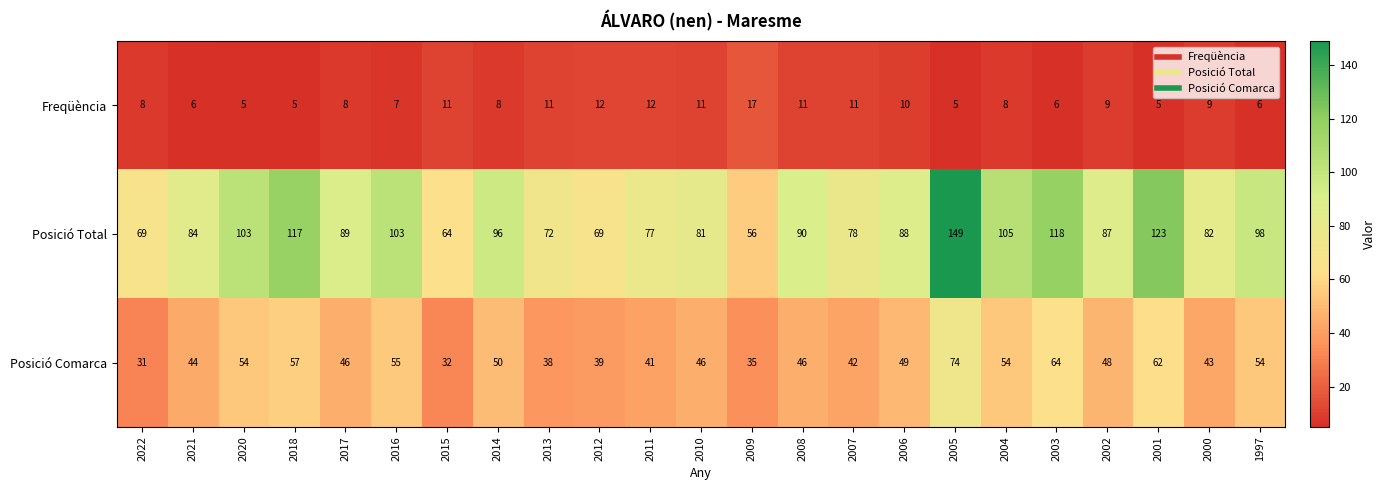

List the series in order of their peak value, highest first.

Posició Total, Posició Comarca, Freqüència